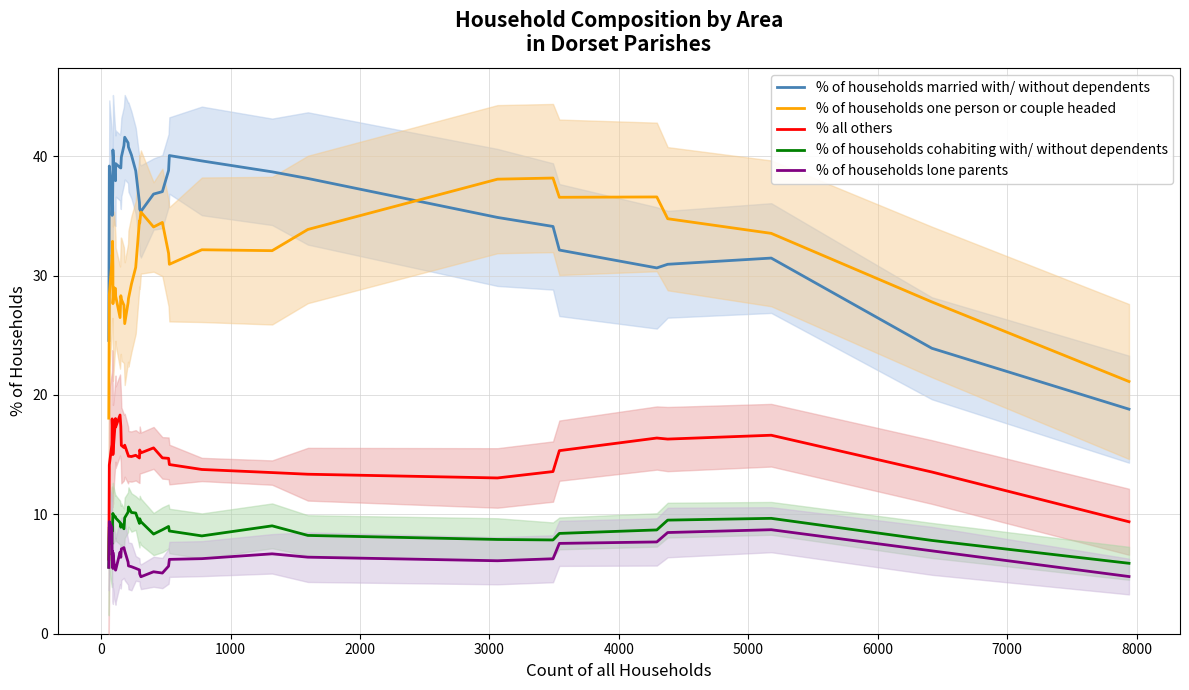

What is the average value of the % all others series?

14.9